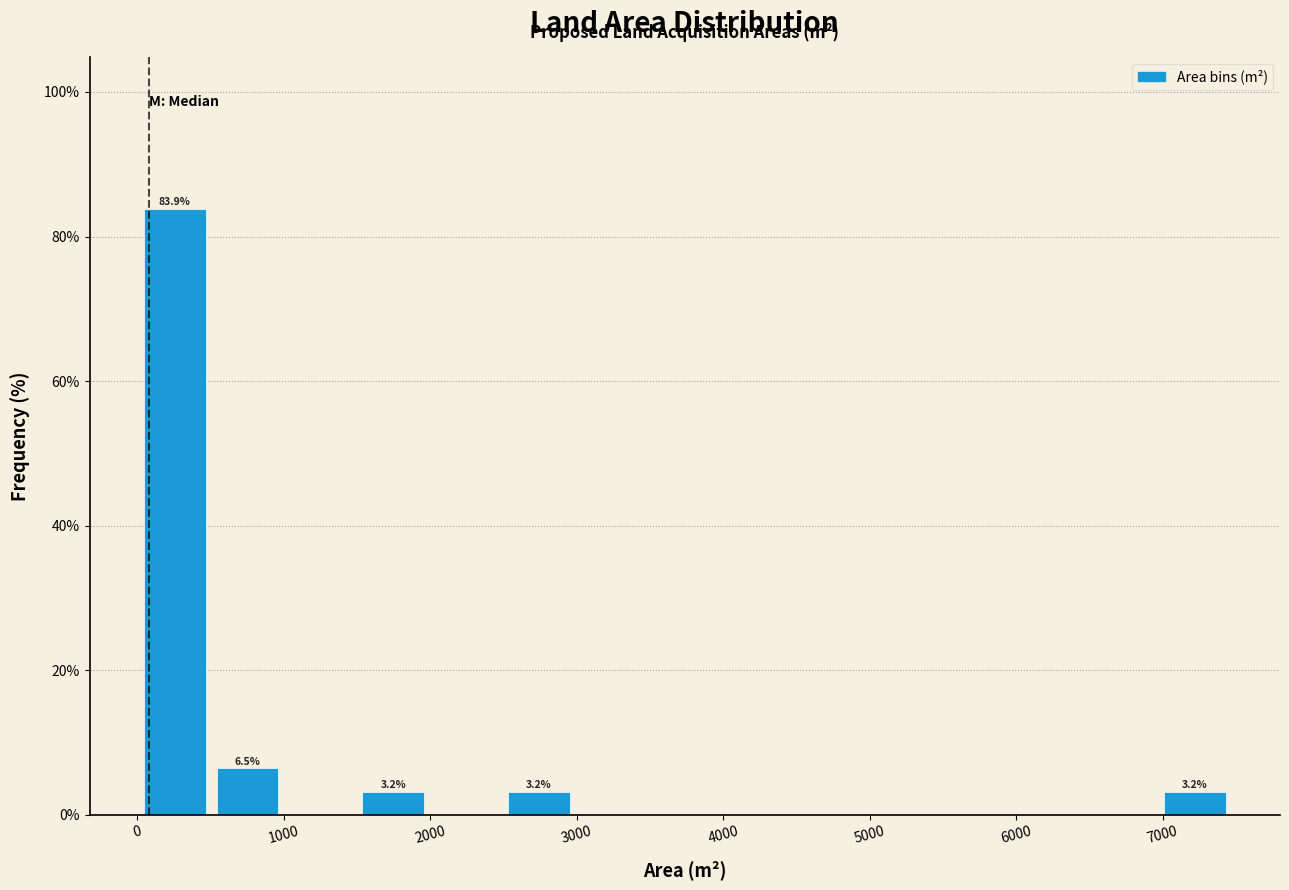

Which range on the x-axis has the tallest bar?

0 to 500